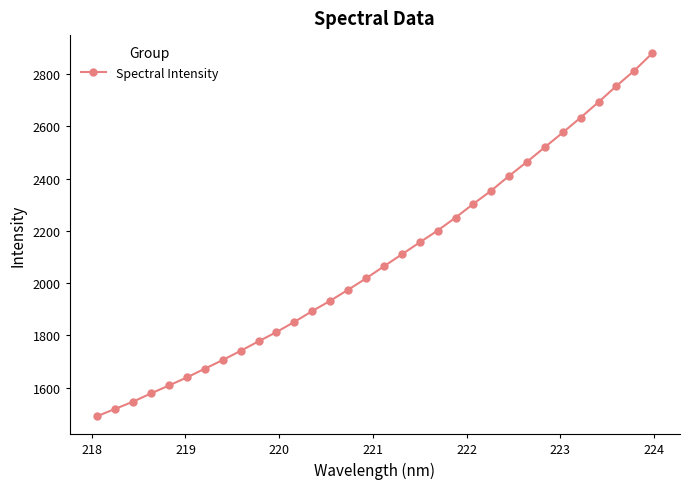

What is the maximum value shown in the chart?

2879.6